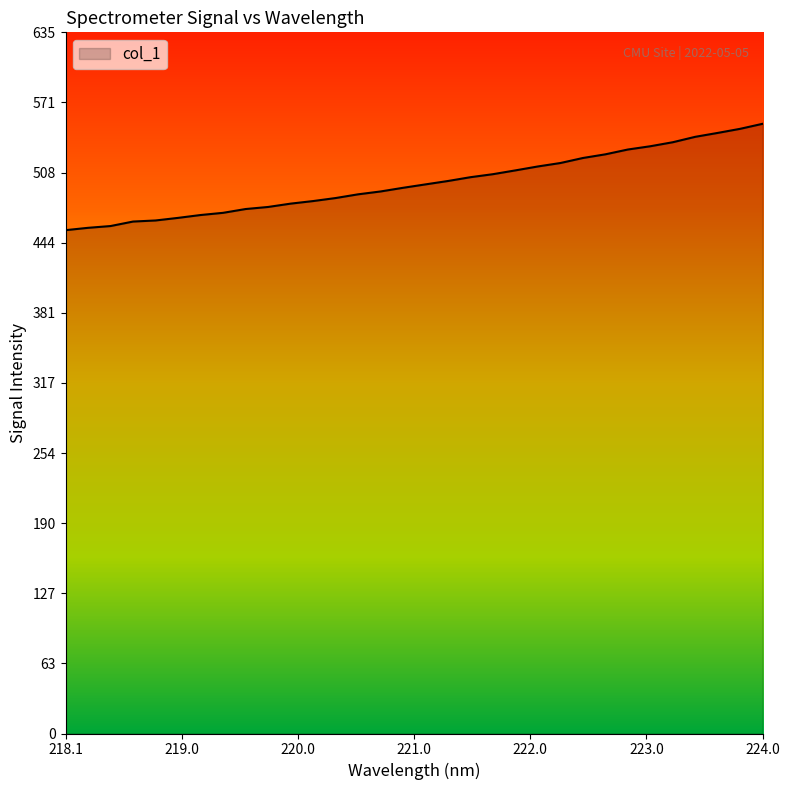

What is the smallest value displayed?

455.5